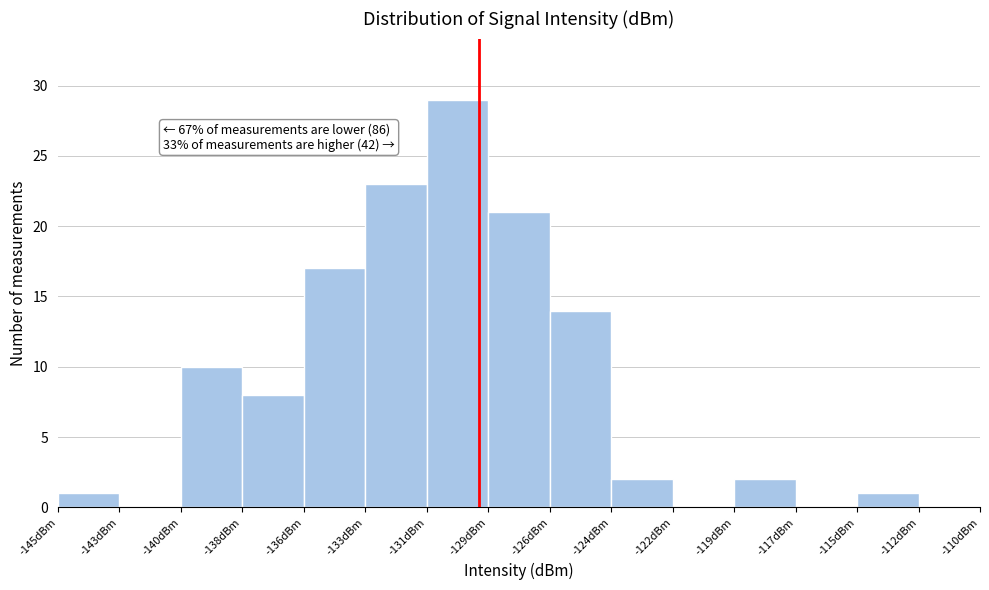

Over which range of the x-axis is the bar tallest?

-131.0 to -128.5